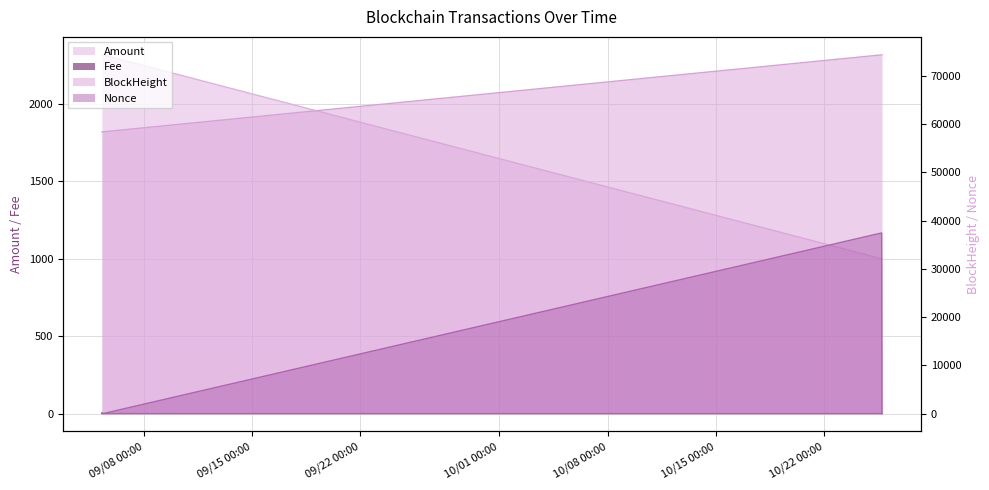

Reading right to left, list all the values displayed in this chart.

BlockHeight: 2021-10-25 17:45:00=74337.0	2021-10-25 17:15:00=74330.0	2021-09-05 09:12:00=58387.0	2021-09-05 06:57:00=58363.0
Nonce: 2021-10-25 17:45:00=1.0	2021-10-25 17:15:00=37426.0	2021-09-05 09:12:00=0.0	2021-09-05 06:57:00=158.0
Amount: 2021-10-25 17:45:00=1000.0	2021-10-25 17:15:00=1000.0	2021-09-05 09:12:00=2316.4	2021-09-05 06:57:00=2317.5
Fee: 2021-10-25 17:45:00=0.0	2021-10-25 17:15:00=0.0	2021-09-05 09:12:00=0.0	2021-09-05 06:57:00=0.0